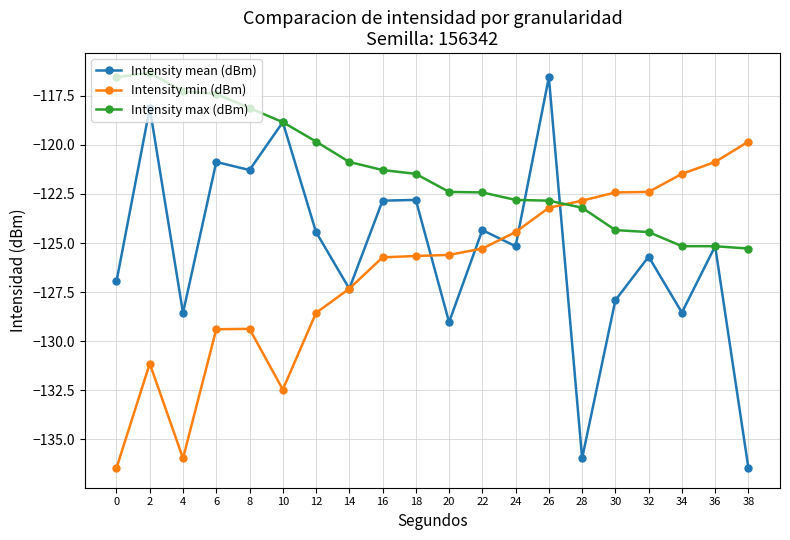

How many data points does each series have?

20